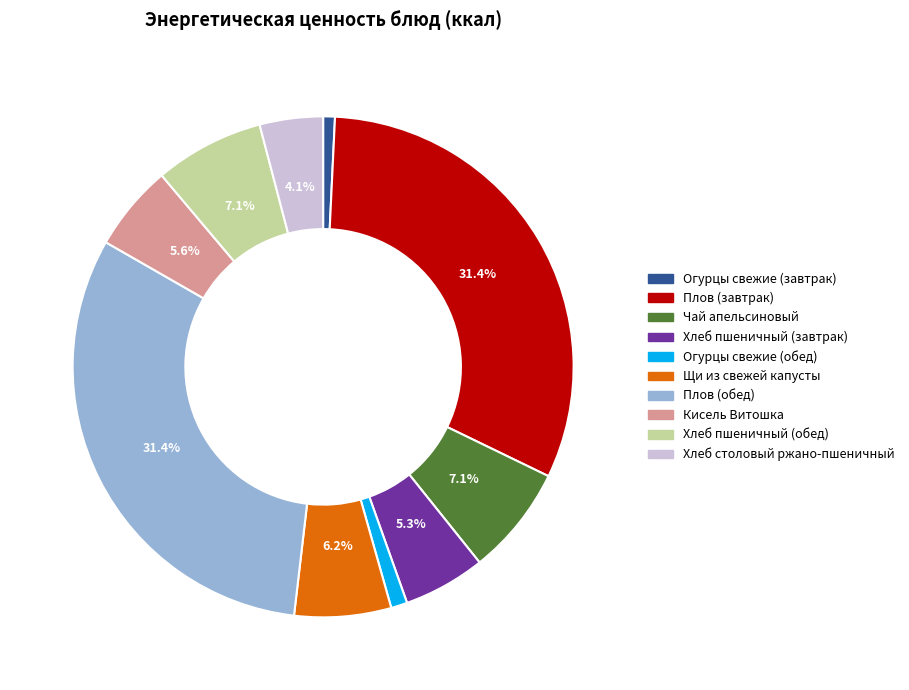

Is Кисель Витошка the majority of the pie?

No